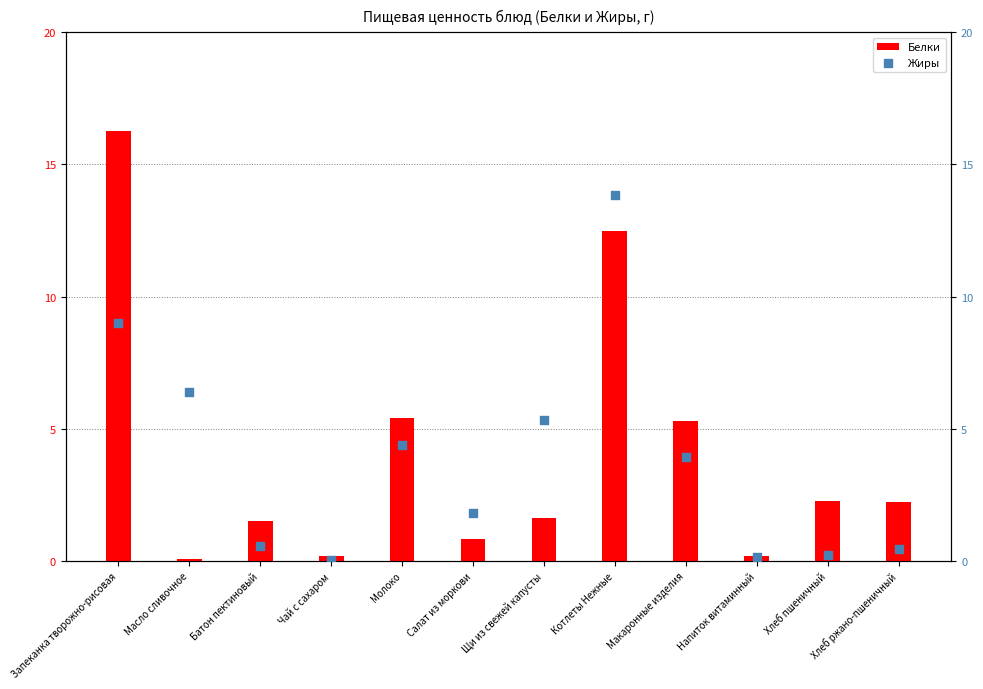

Which series contains the lowest Y value?

Жиры